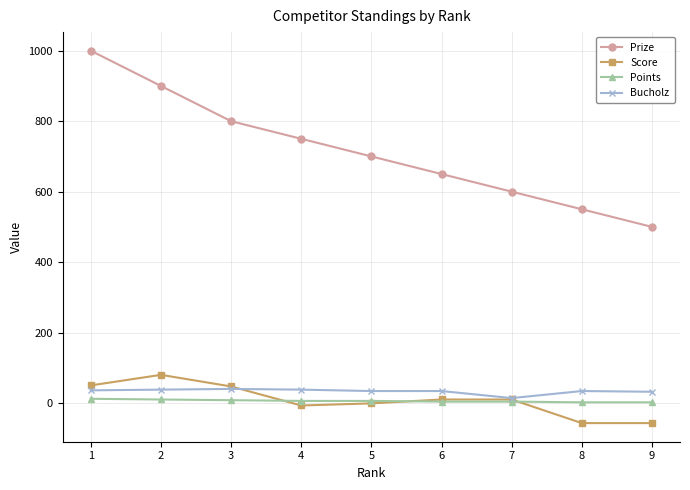

The value of Prize at 8 is 870. True or false?

False